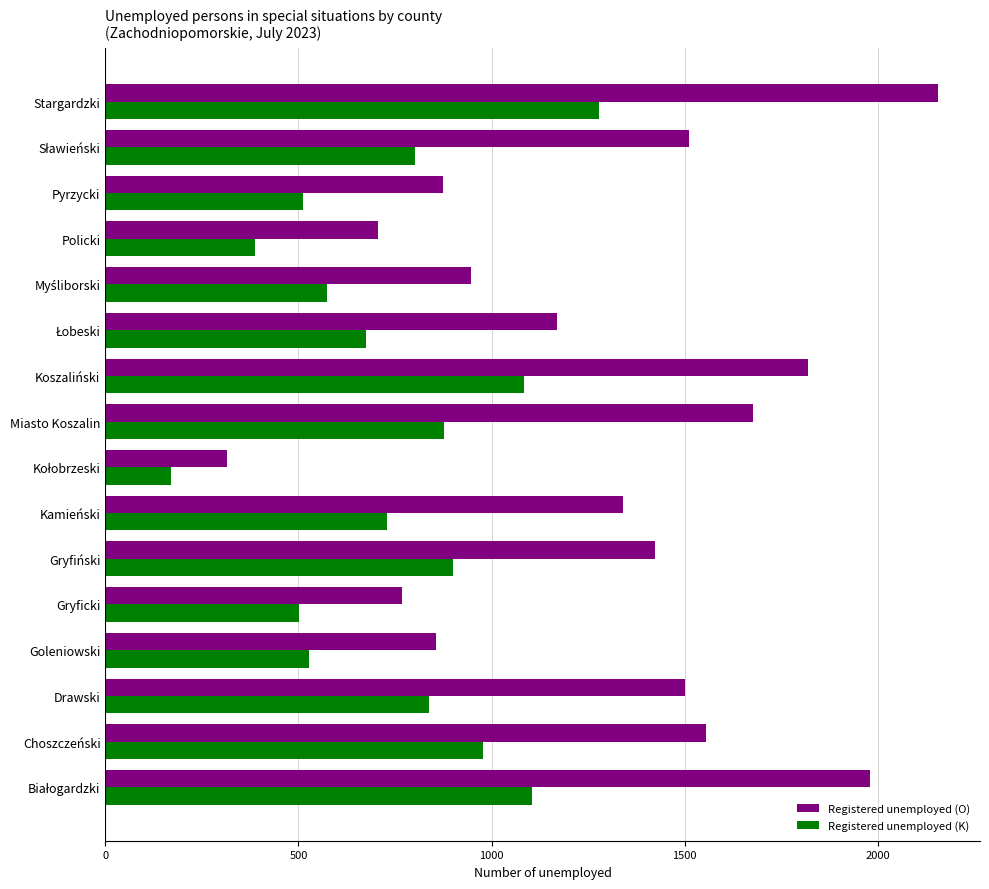

Which series has the largest total across all categories?

Registered unemployed (O)